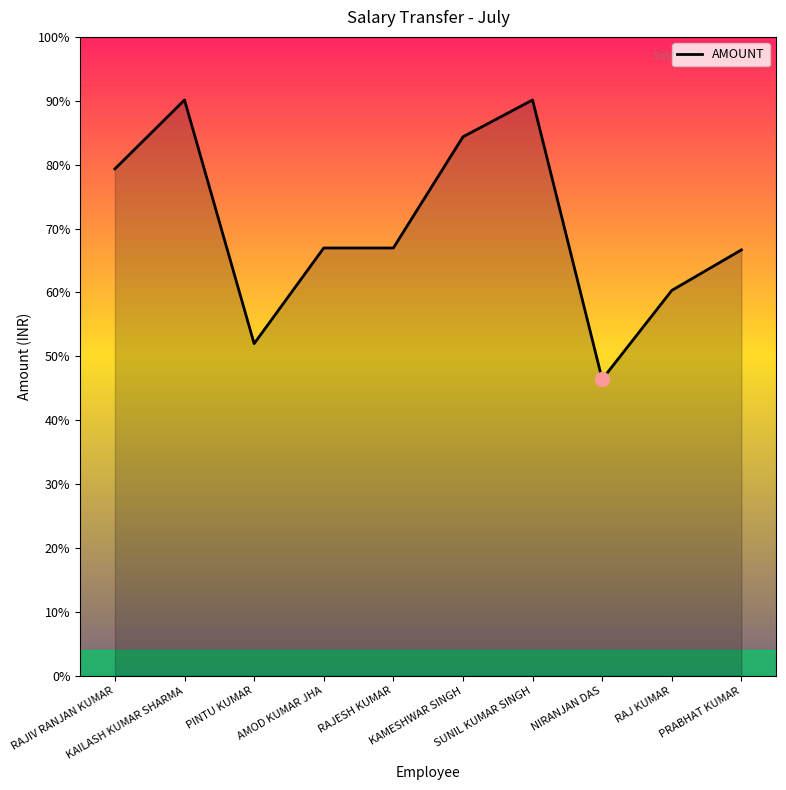

At which category does the data reach its first local valley?

PINTU KUMAR